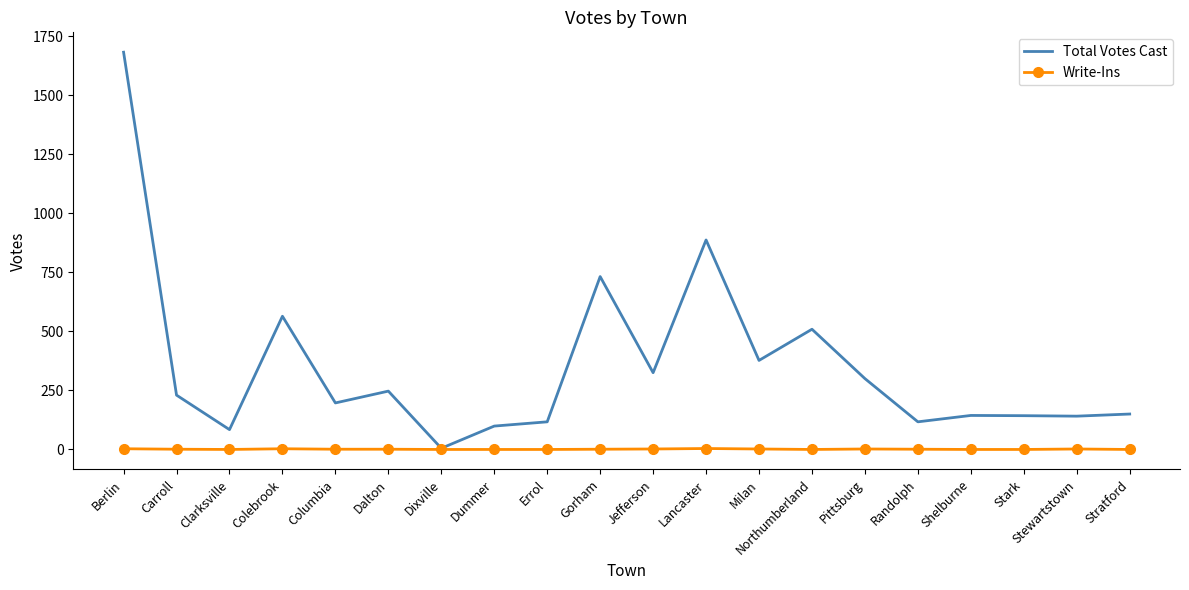

What is the total value across all series at Dummer?

99